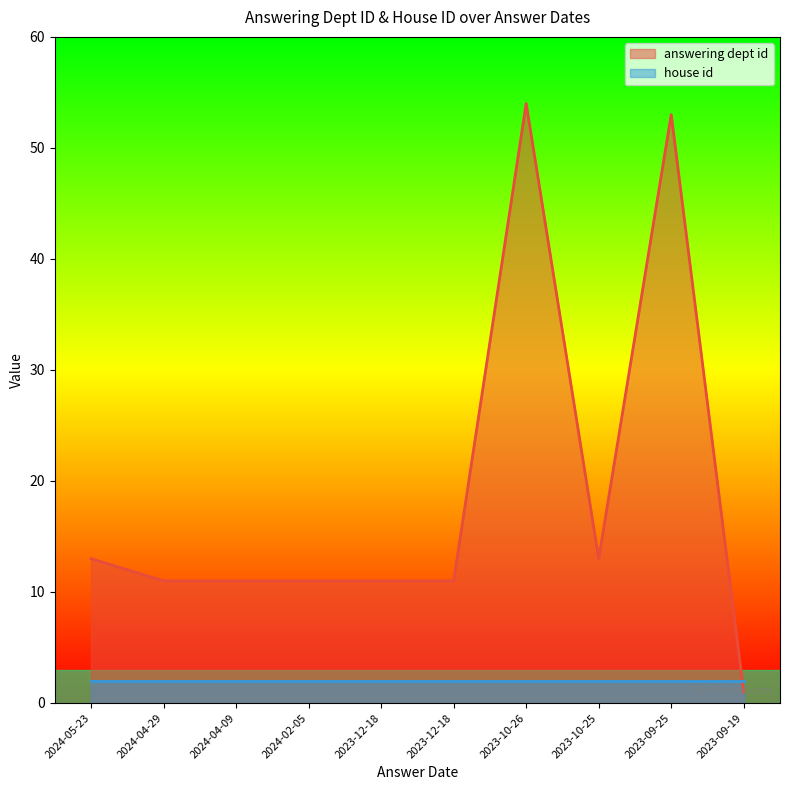

Which label corresponds to the largest value in the chart?

2023-10-26